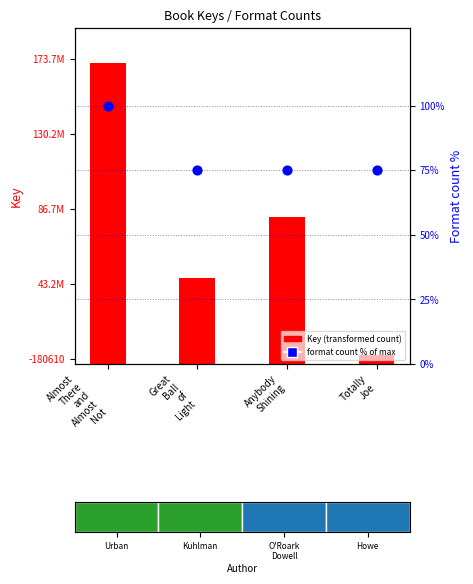

Which series contains the highest Y value?

Key (transformed count)